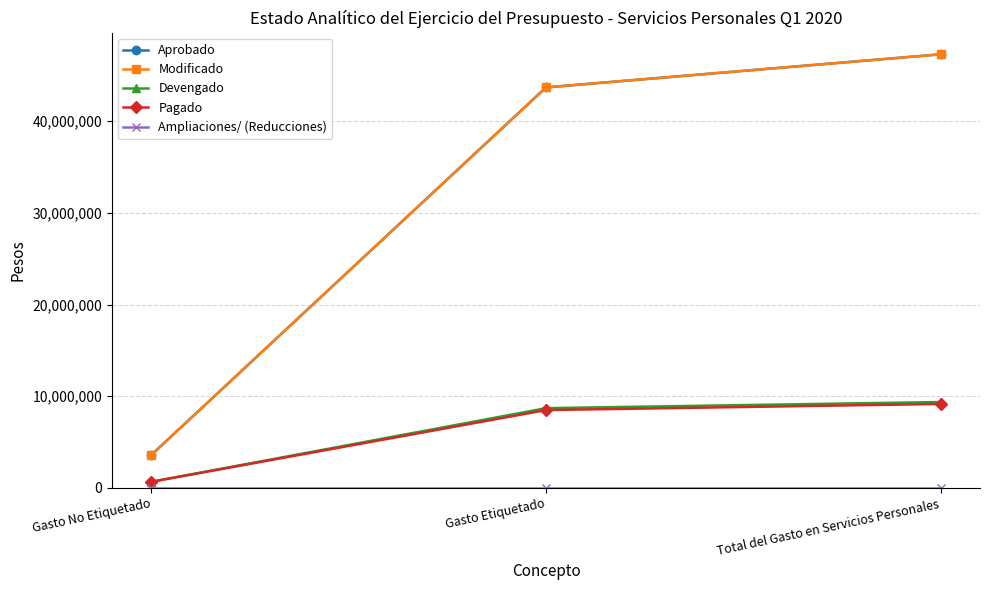

What is the greatest value displayed?

47285640.0